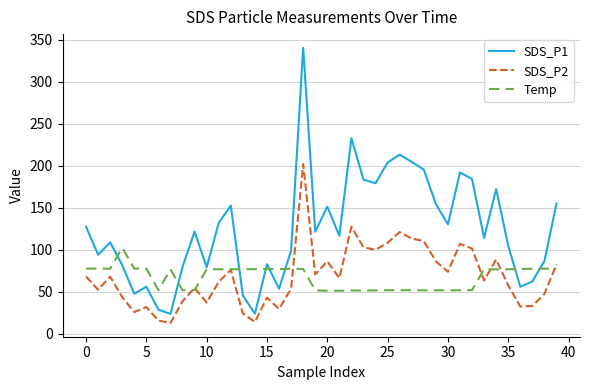

Rank the series by their maximum value, from lowest to highest.

Temp, SDS_P2, SDS_P1